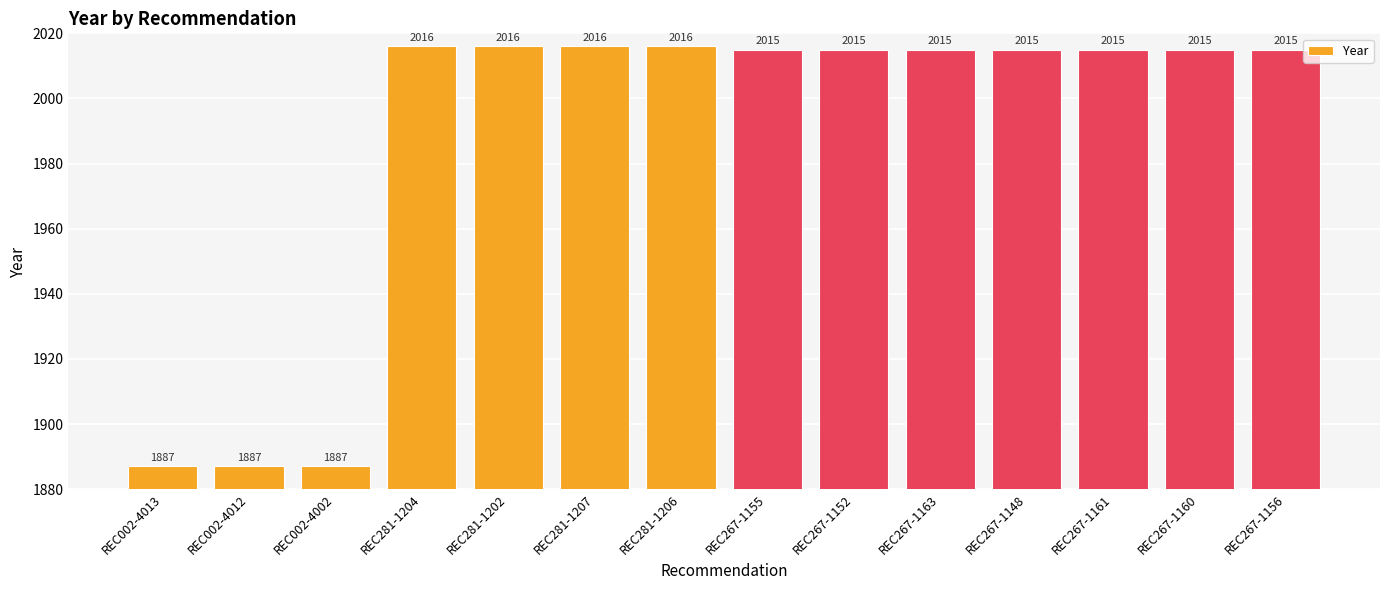

What is the label of the 1st bar from the right?

REC267-1156